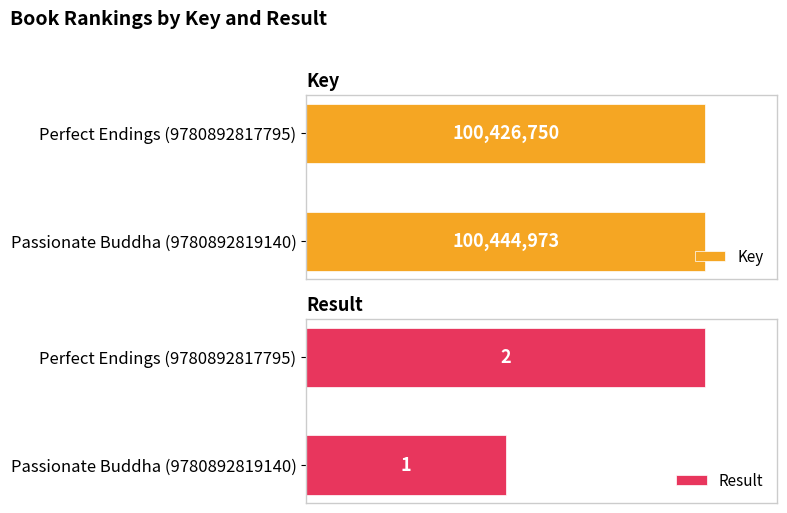

The Key series shows 100444973 at 0. True or false?

True